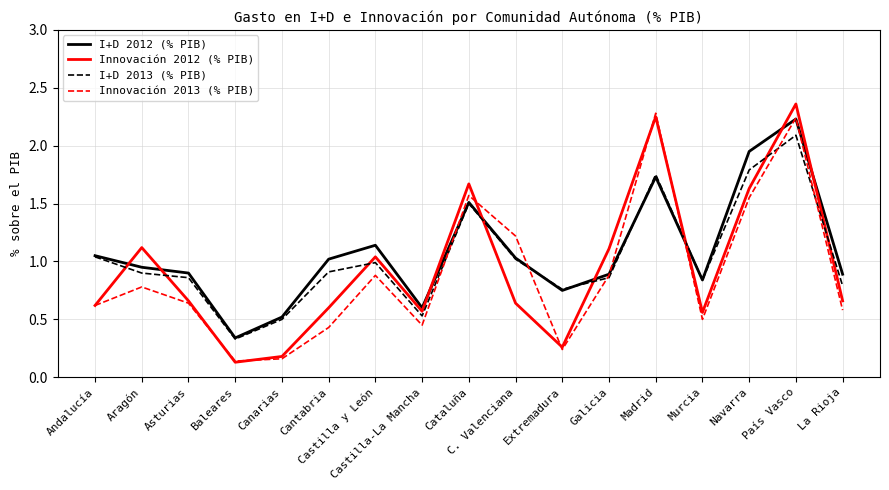

At Cantabria, list the series in order from smallest to largest.

Innovación 2013 (% PIB), Innovación 2012 (% PIB), I+D 2013 (% PIB), I+D 2012 (% PIB)